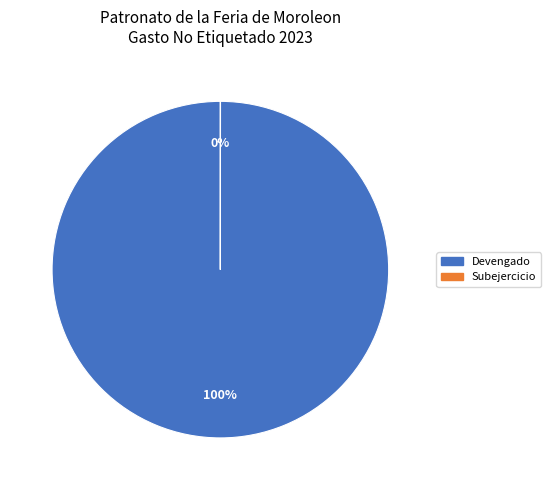

True or false: Devengado accounts for 100% of the total.

True